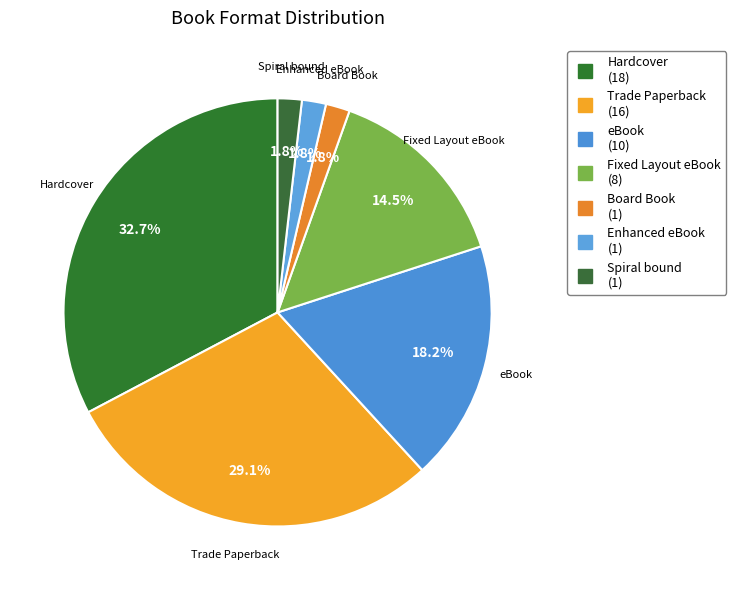

To the nearest percent, what portion does Spiral bound represent?

2%